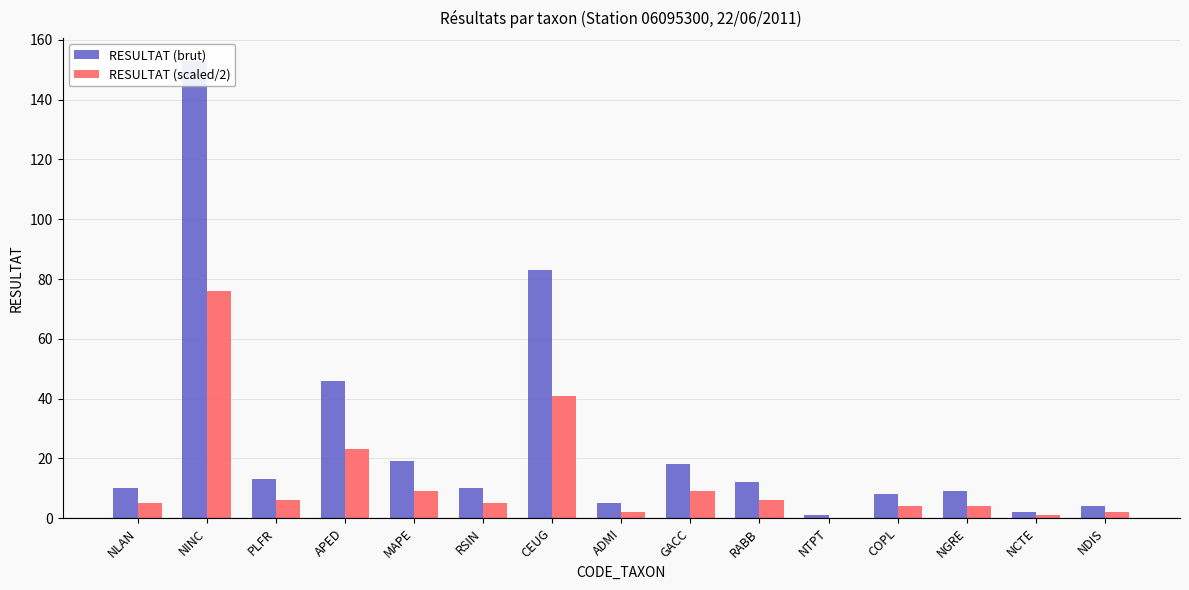

What is the average value of the RESULTAT (brut) series?

26